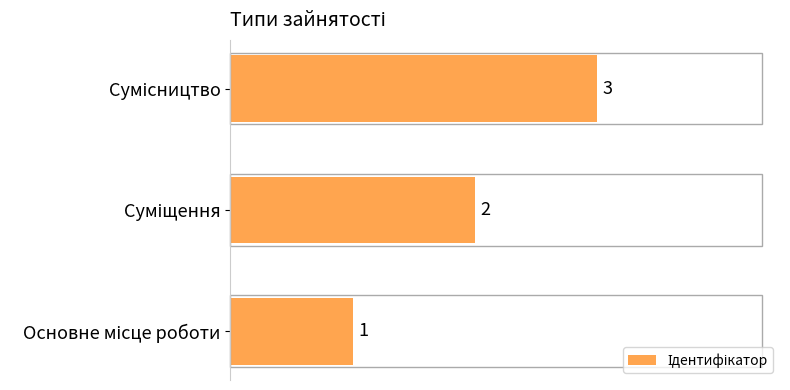

What is the greatest value displayed?

3